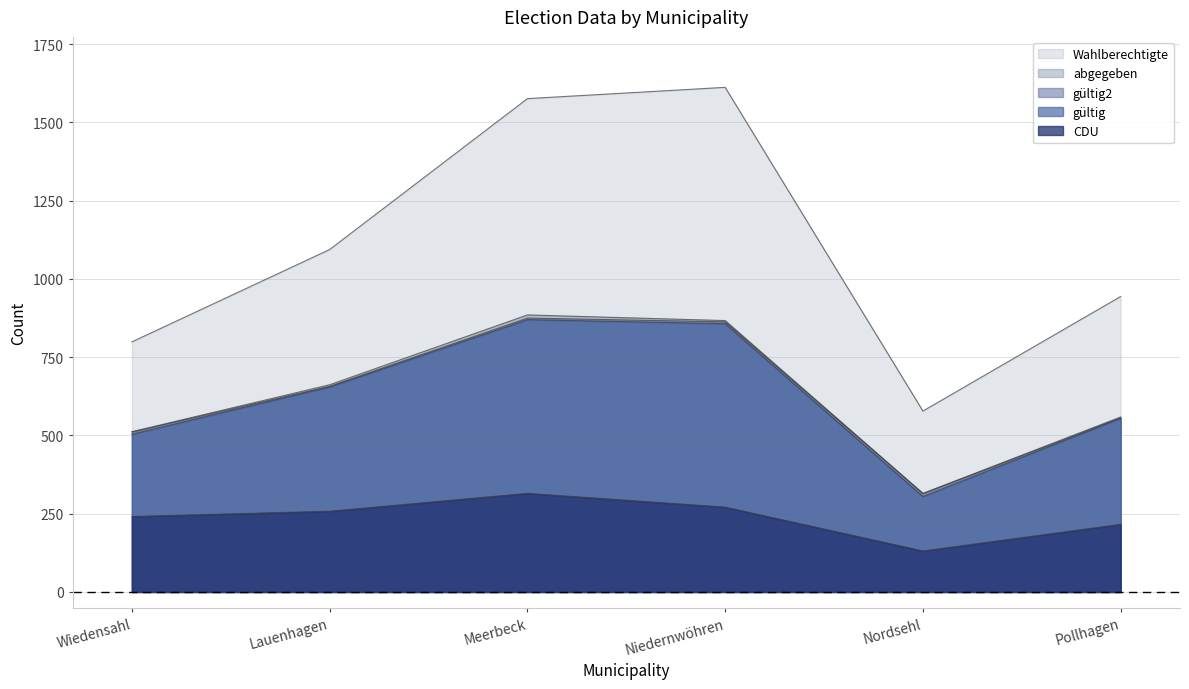

What is the total value across all series at Niedernwöhren?

4470